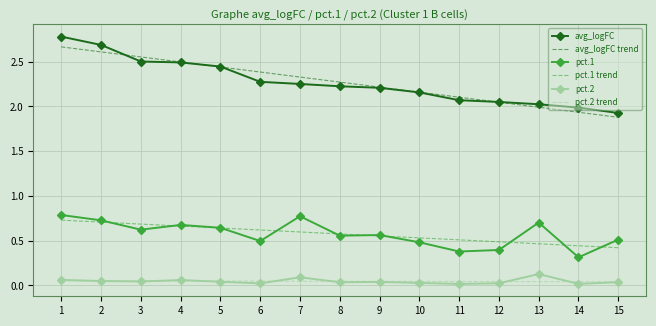

The value of pct.2 at 13 is 0.1. True or false?

True